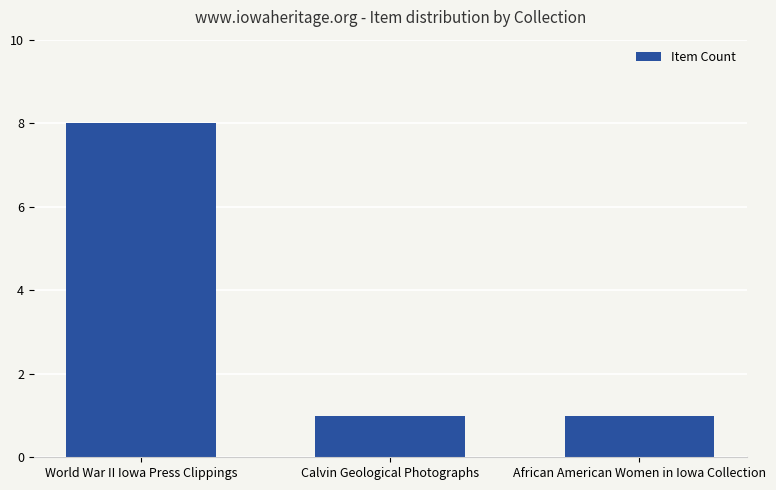

What is the maximum value shown in the chart?

8